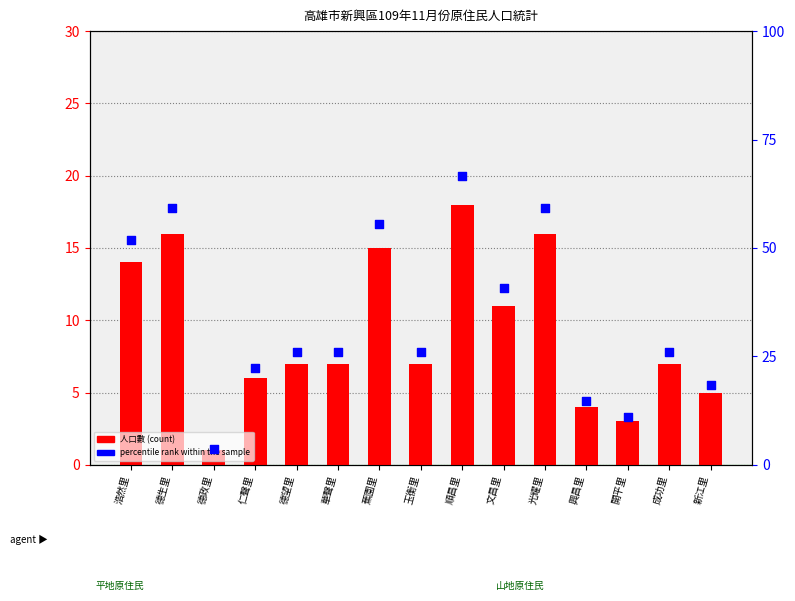

What are all the series names shown in the legend?

人口數 (count), percentile rank within the sample